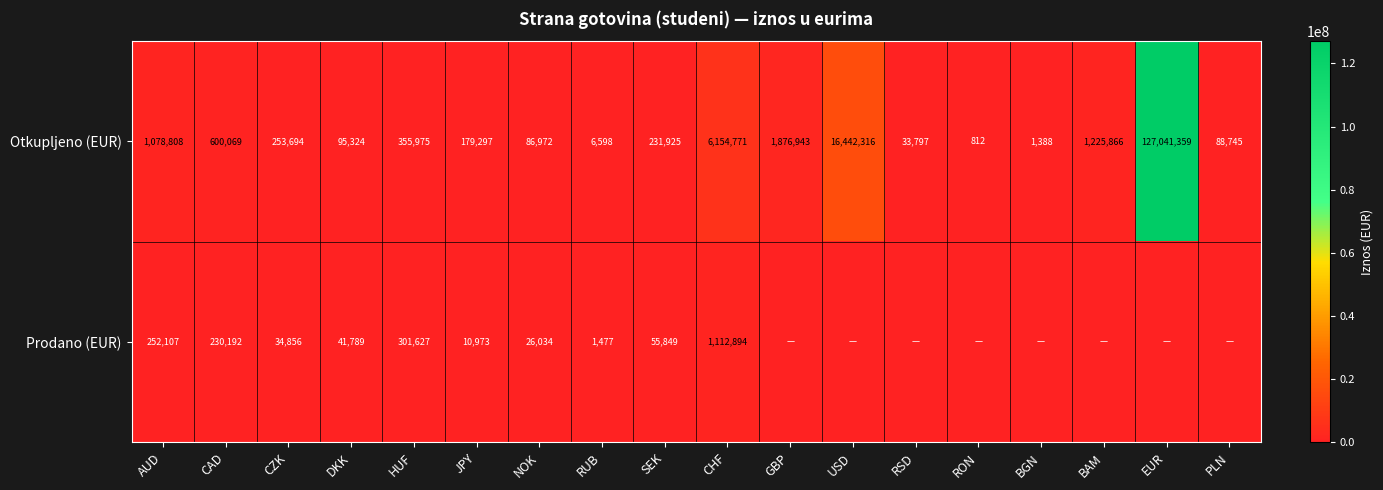

At which label is Otkupljeno (EUR) closest to 63521085?

USD